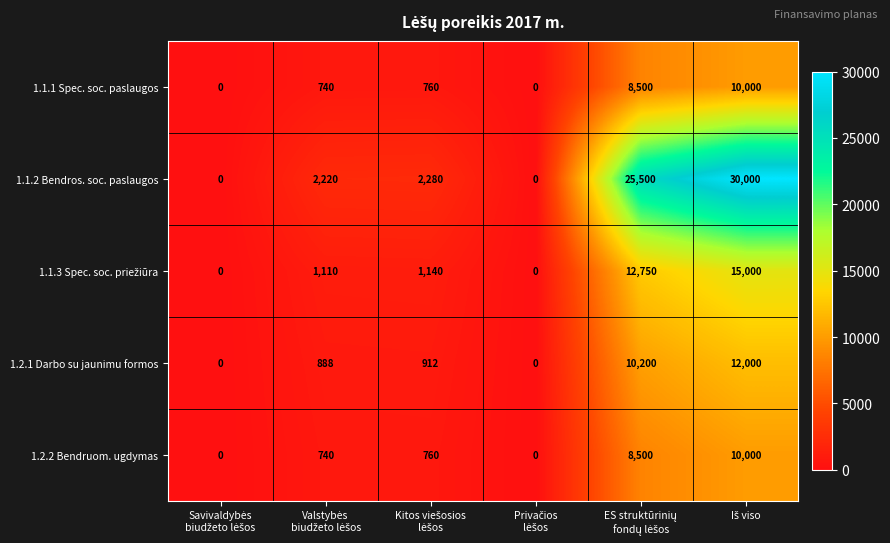

Which series has the largest total across all categories?

1.1.2 Bendros. soc. paslaugos